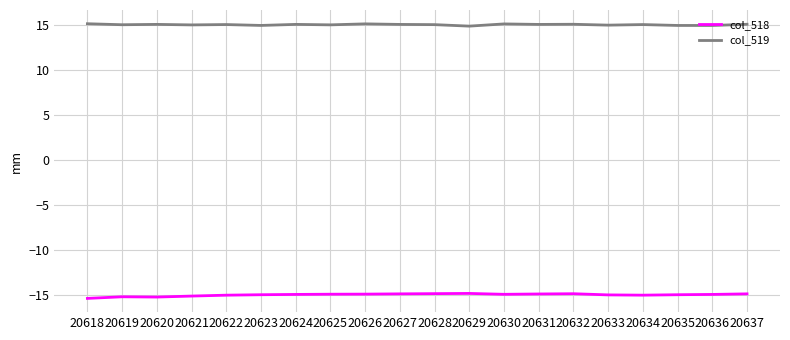

Is it true that col_518 equals -25.6 at 20628?

False